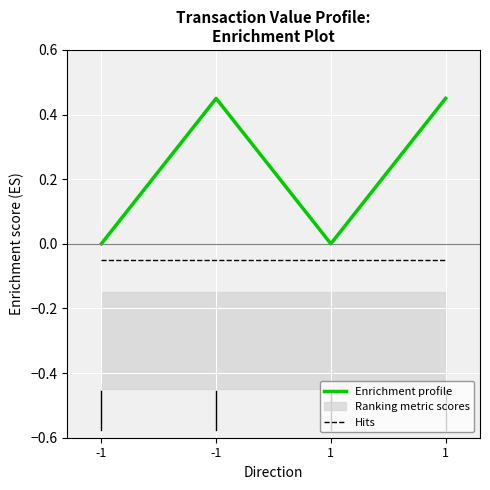

At how many categories does at least one series exceed 0?

4